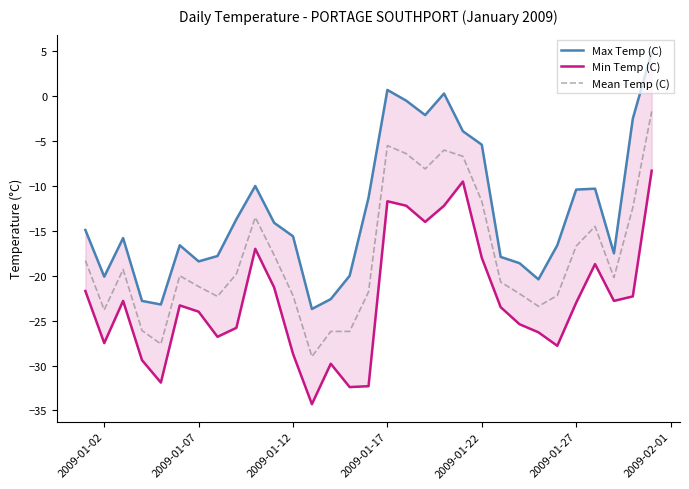

What is the minimum value for Mean Temp (C)?

-29.0